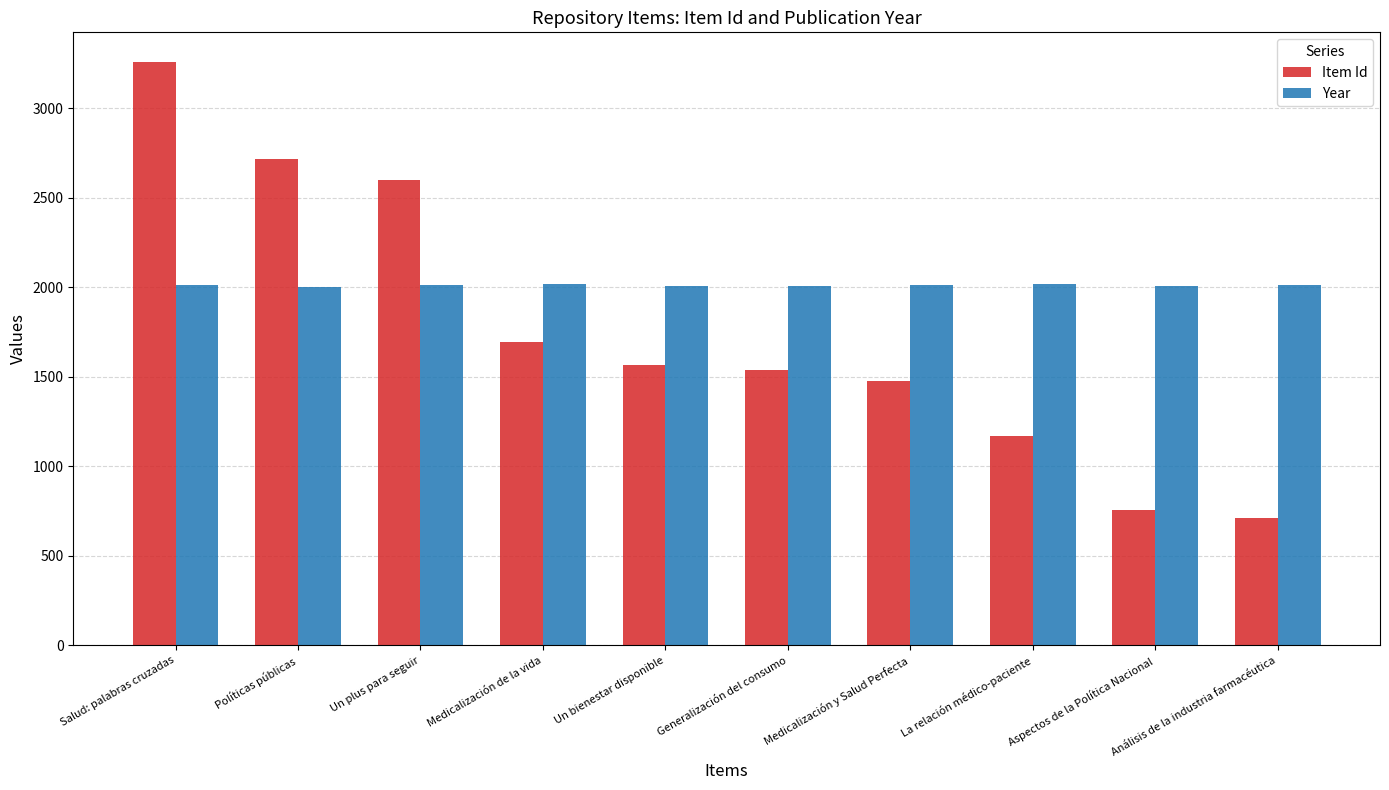

Rank the series at Generalización del consumo from lowest to highest value.

Item Id, Year